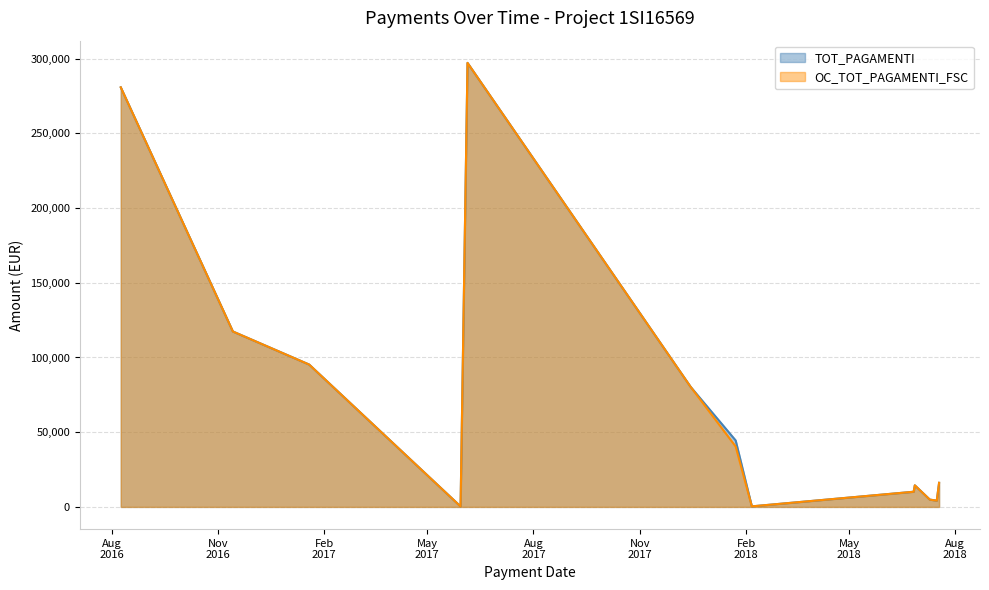

Is it true that OC_TOT_PAGAMENTI_FSC equals 95264.3 at 19/01/2017?

True